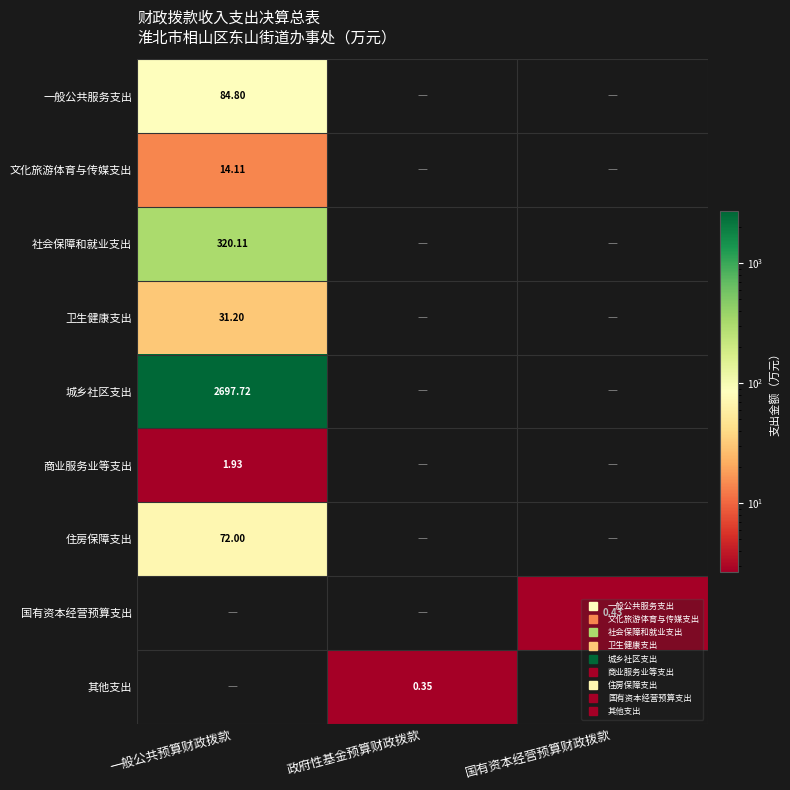

How many data points in 一般公共服务支出 are above 0?

1